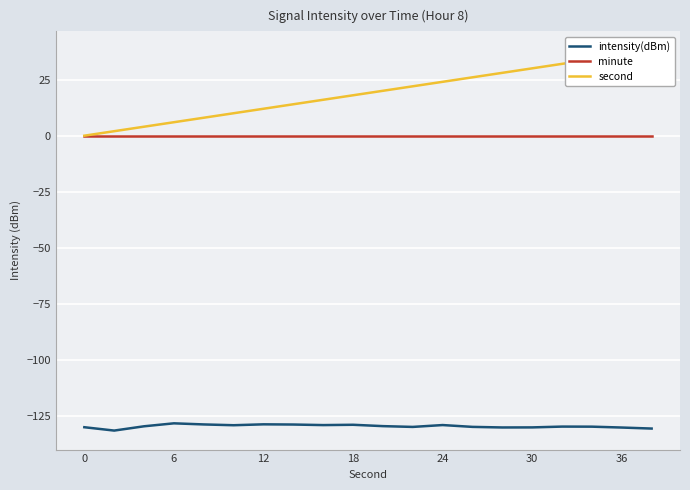

The value of intensity(dBm) at 17 is -212.3. True or false?

False